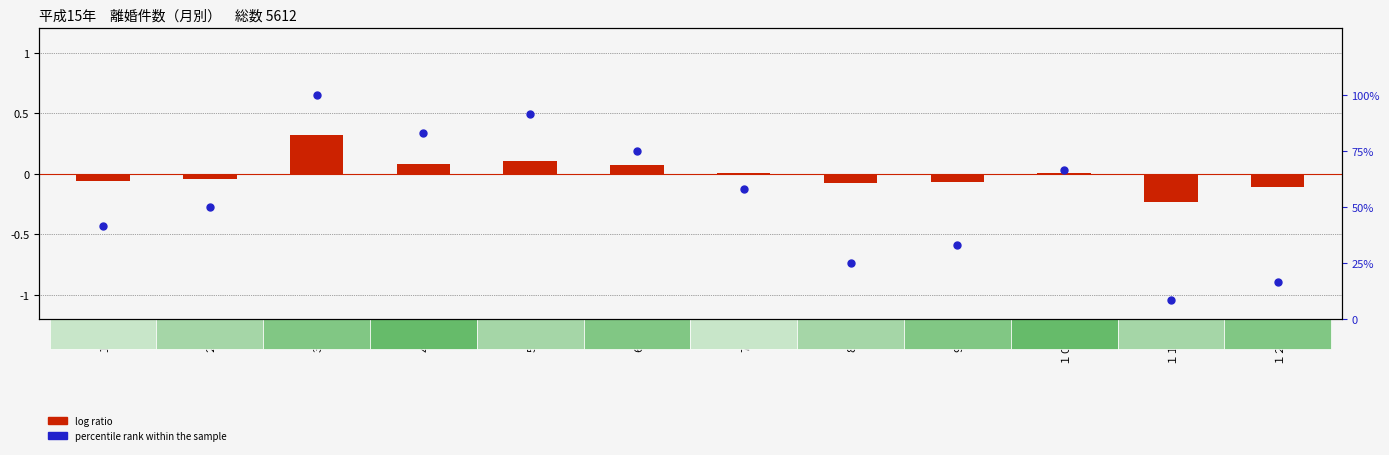

Which series reaches the maximum Y coordinate?

percentile rank within the sample